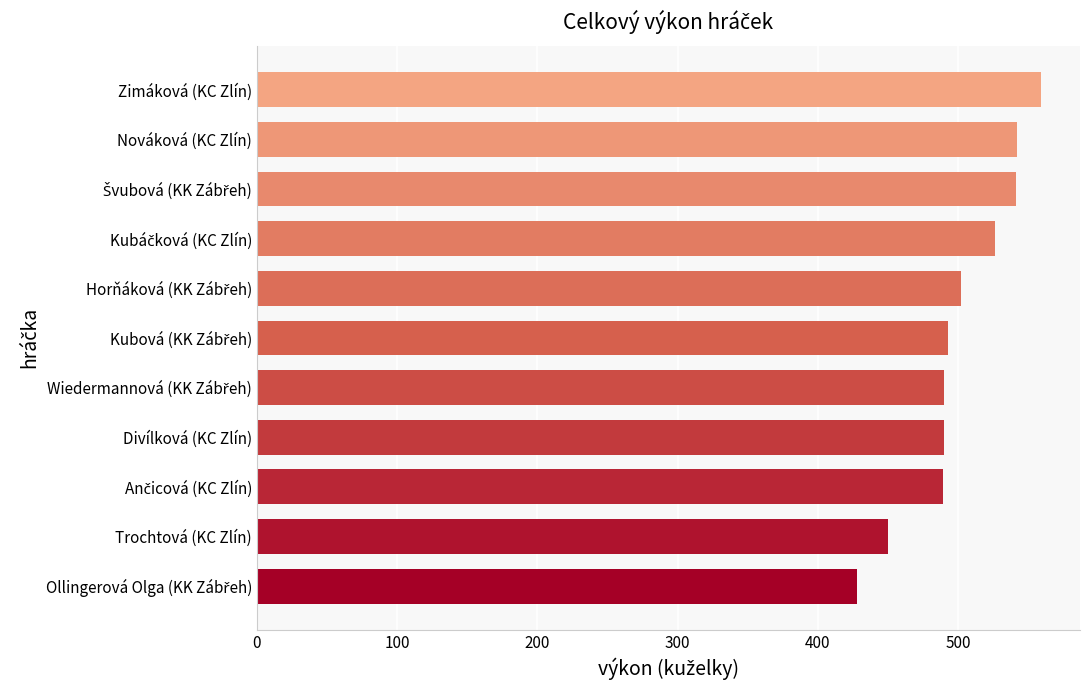

What is the minimum value shown in the chart?

428